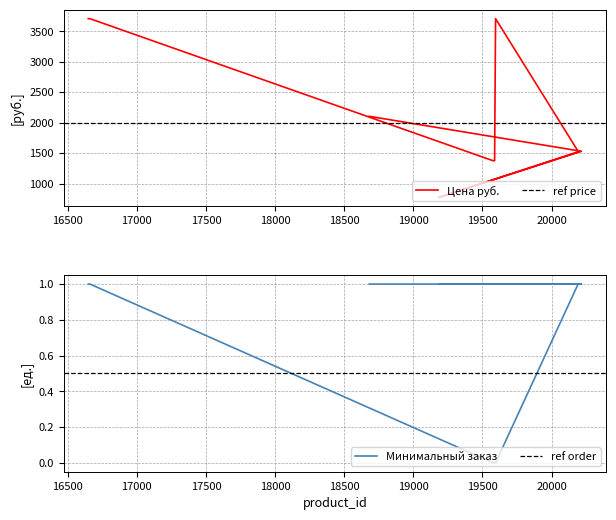

Is the value of Минимальный заказ at 16655 greater than the value of Цена руб. at 19595?

No